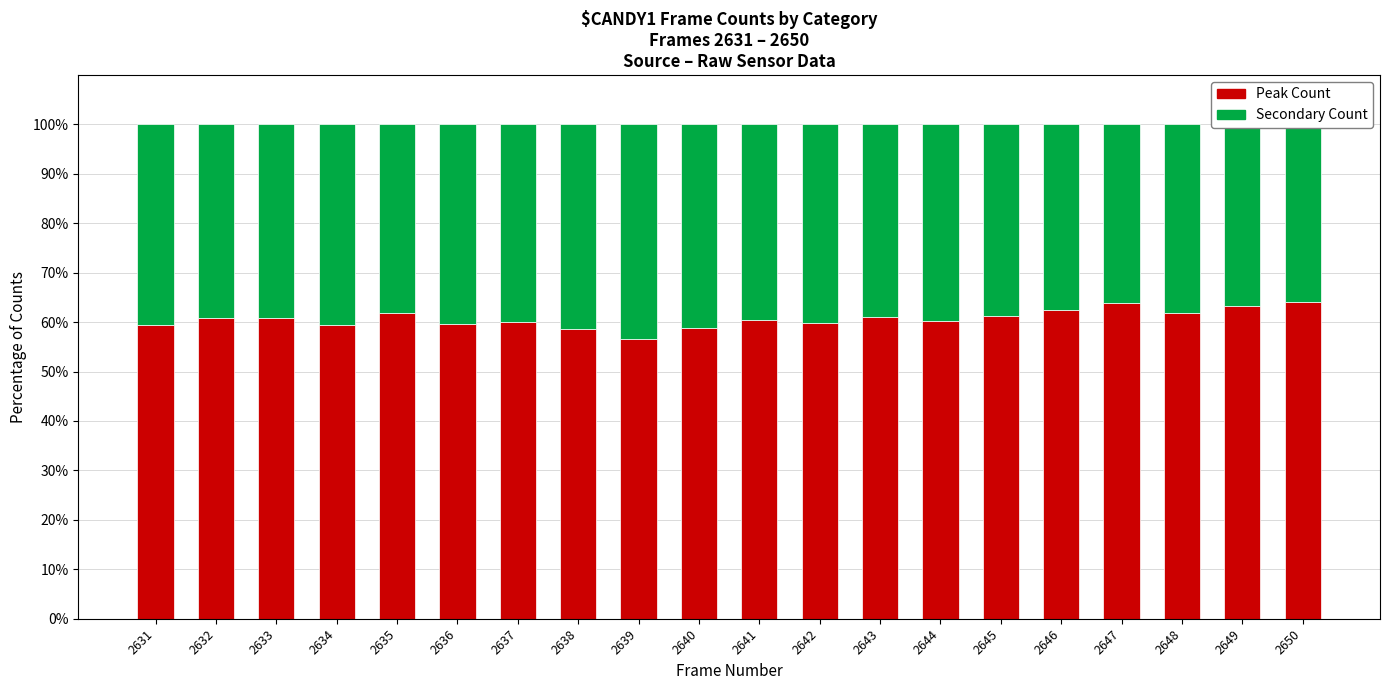

Reading left to right, extract all data points from this chart.

Peak Count: 59.3	60.9	60.7	59.3	61.9	59.7	60.1	58.7	56.6	58.8	60.4	59.9	61.1	60.3	61.1	62.5	63.8	61.9	63.2	64.1
Secondary Count: 40.7	39.1	39.3	40.7	38.1	40.3	39.9	41.3	43.4	41.2	39.6	40.1	38.9	39.7	38.9	37.5	36.2	38.1	36.8	35.9